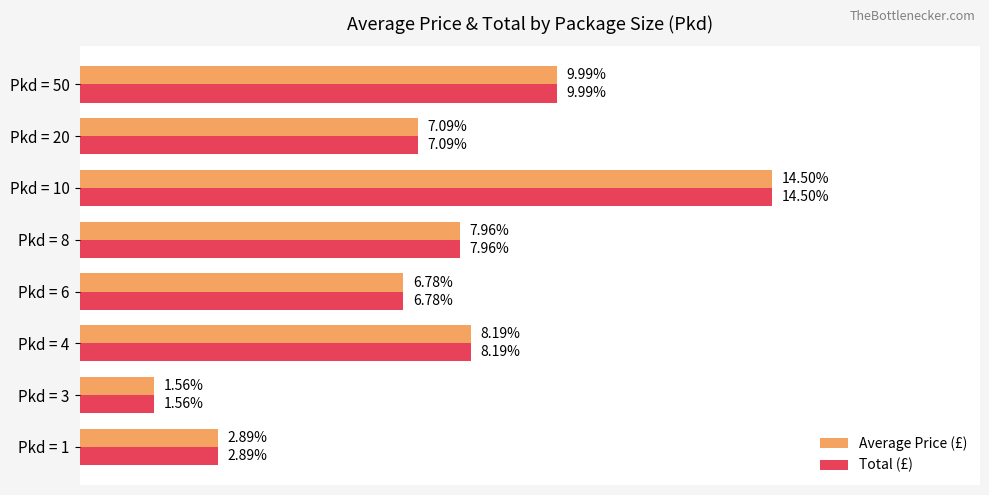

At which label is Total (£) closest to 8?

Pkd = 8